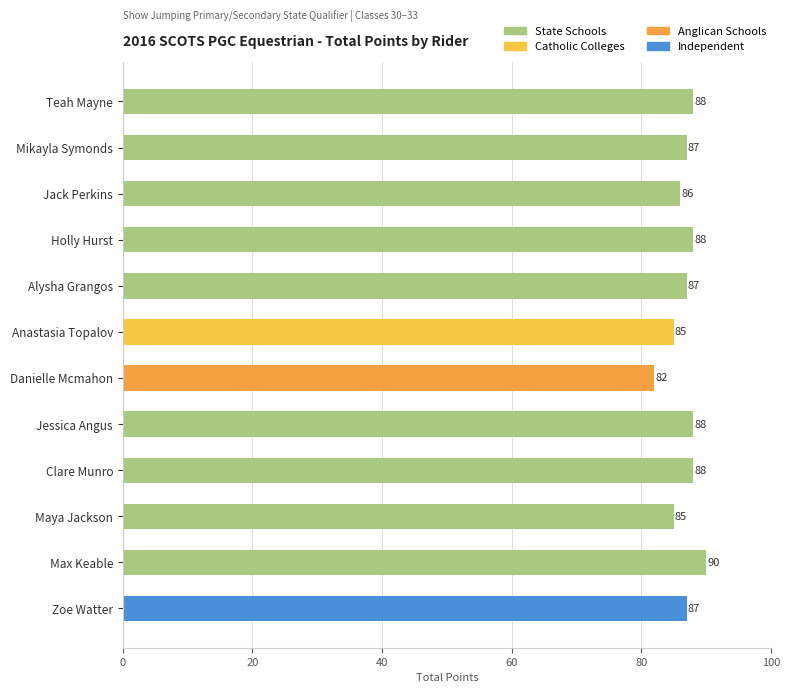

What is the change in value from Jack Perkins to Danielle Mcmahon?

-4